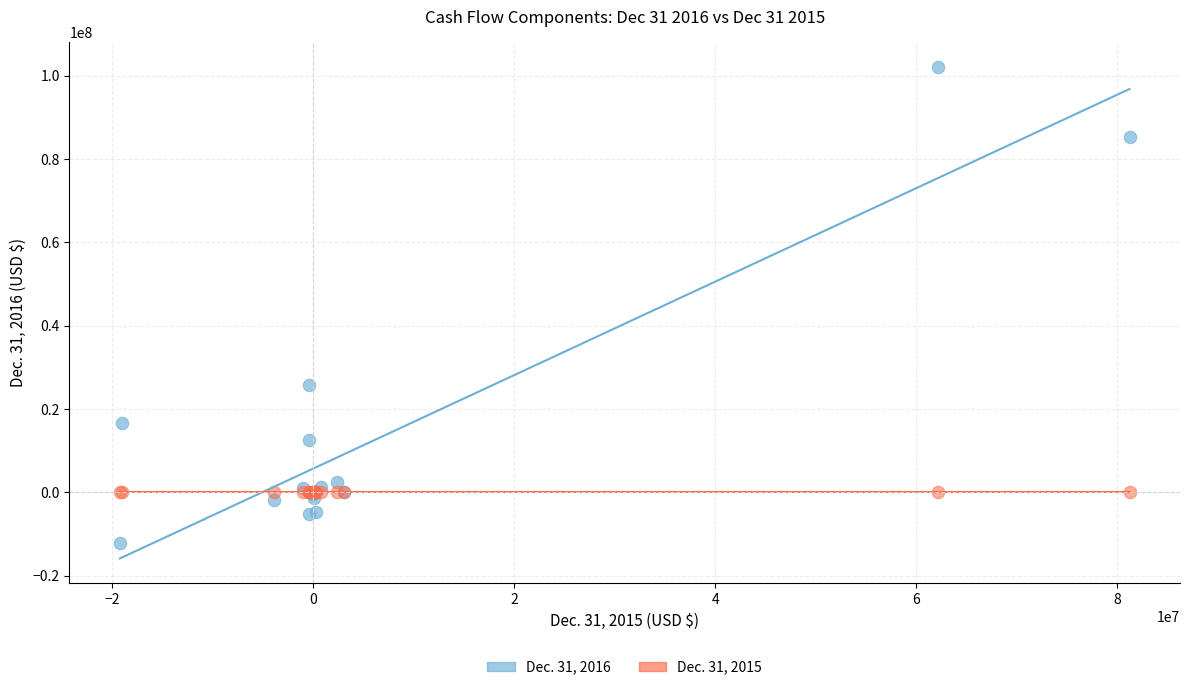

Across all series, what Y value is closest to 45009730?

25652536